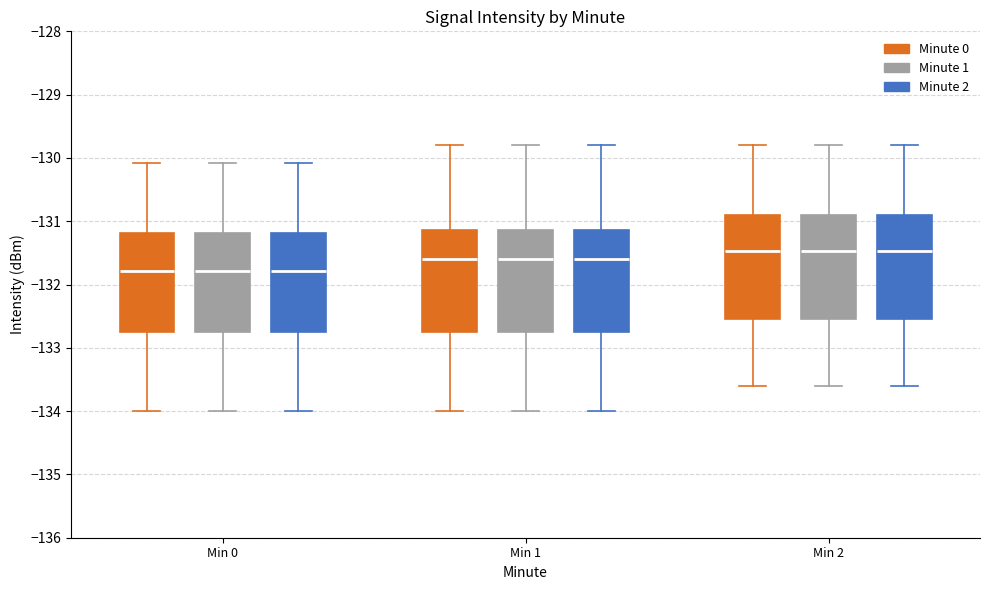

Where is the lower edge of the box for Min 1 (Minute 2) on the y-axis? The values are not printed on the chart, so give them approximately, as read against the axis.

-132.7